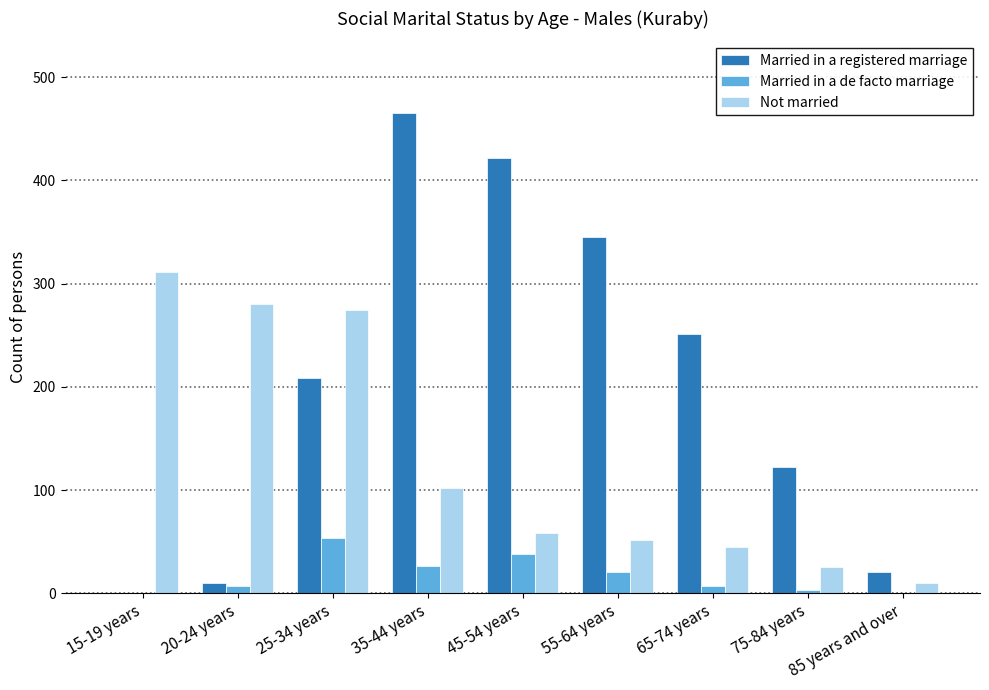

How many positive values does the Married in a registered marriage series have?

8